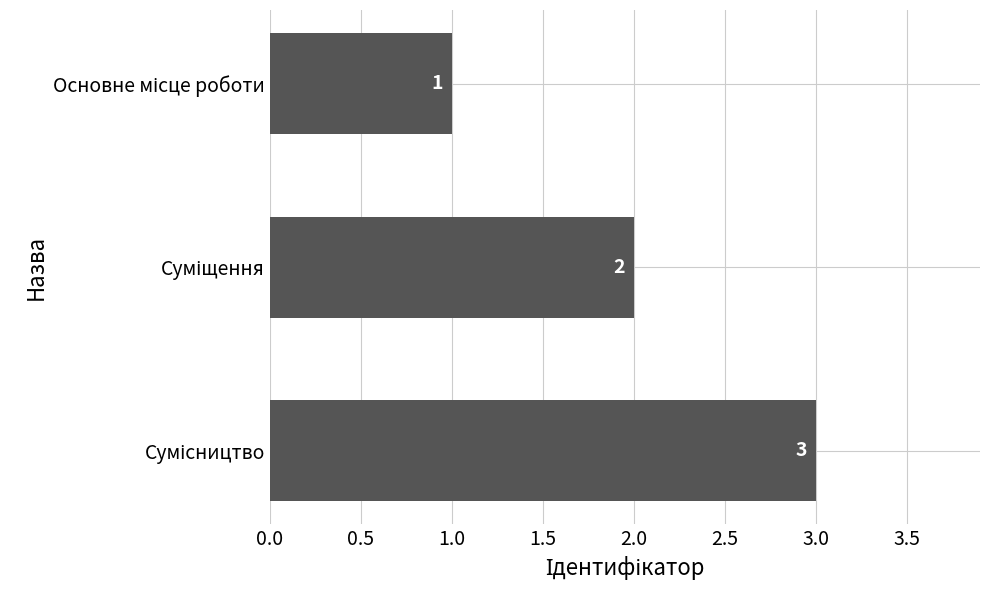

Count the values in the range 1 to 3.

3